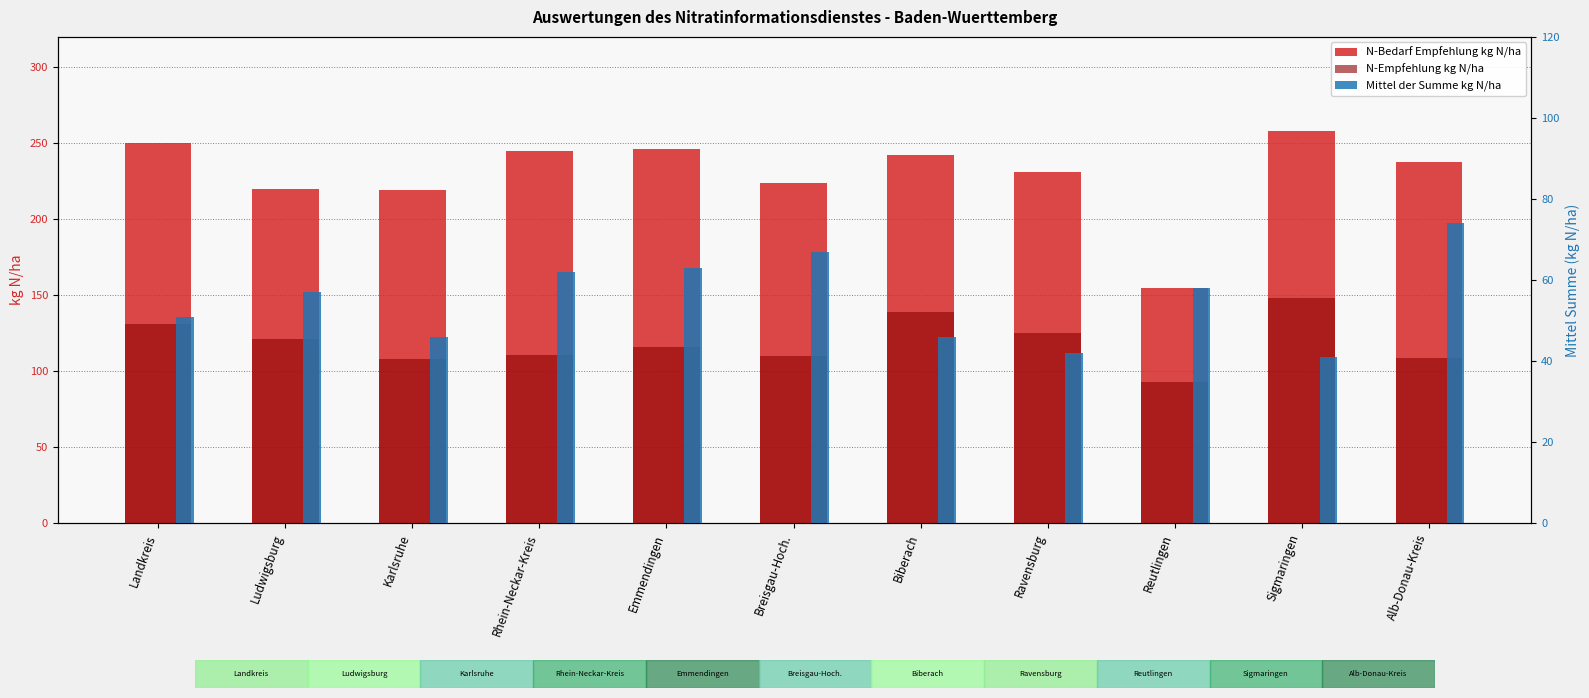

At which label does Mittel der Summe kg N/ha reach its peak?

Alb-Donau-Kreis